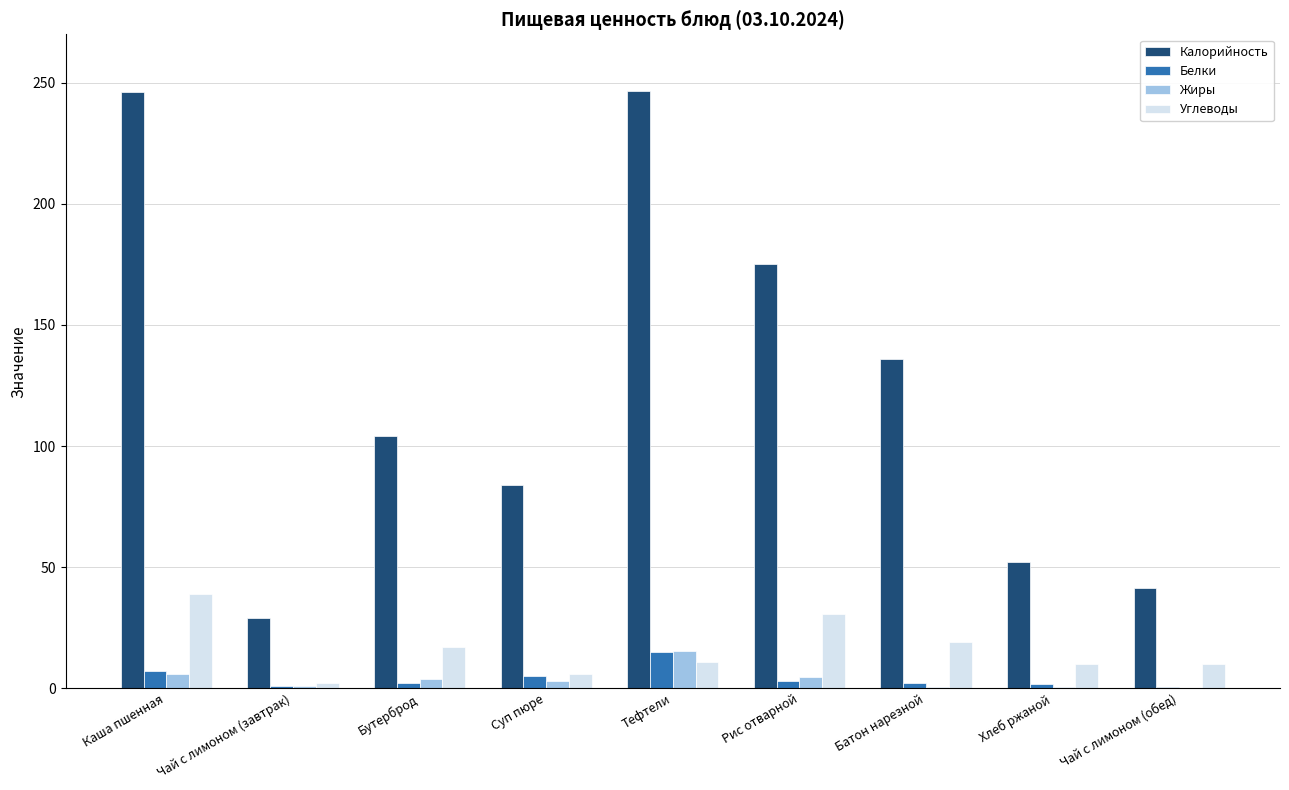

Count the number of data series in this chart.

4